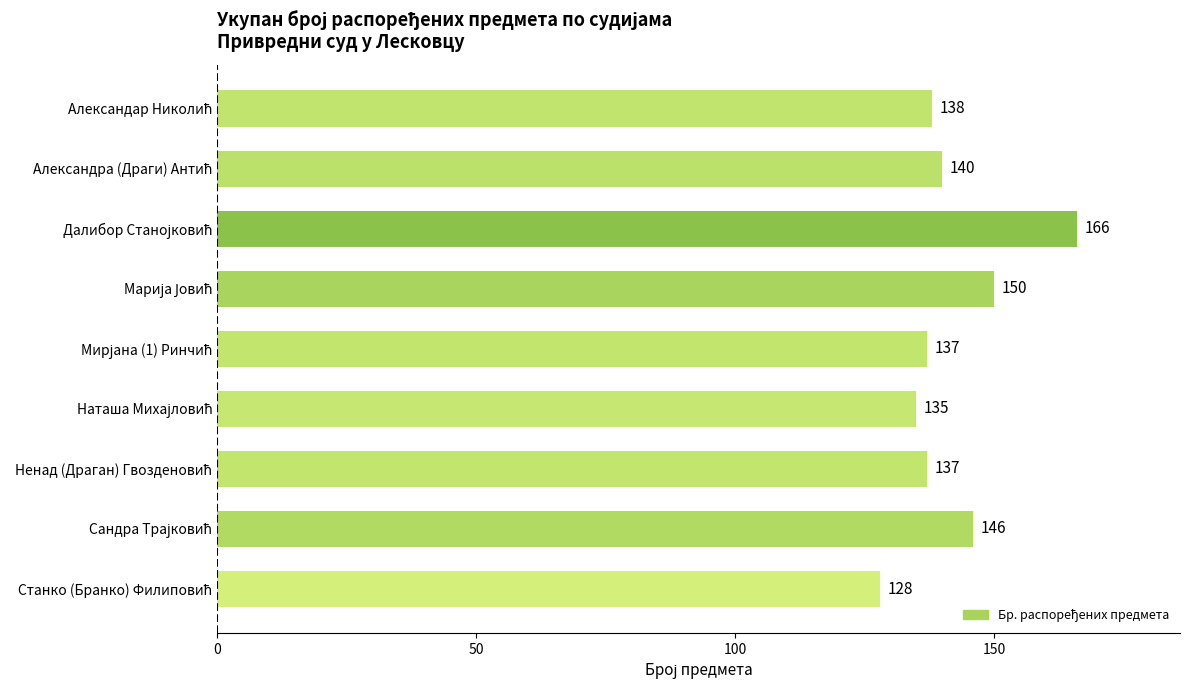

What is the maximum value shown in the chart?

166